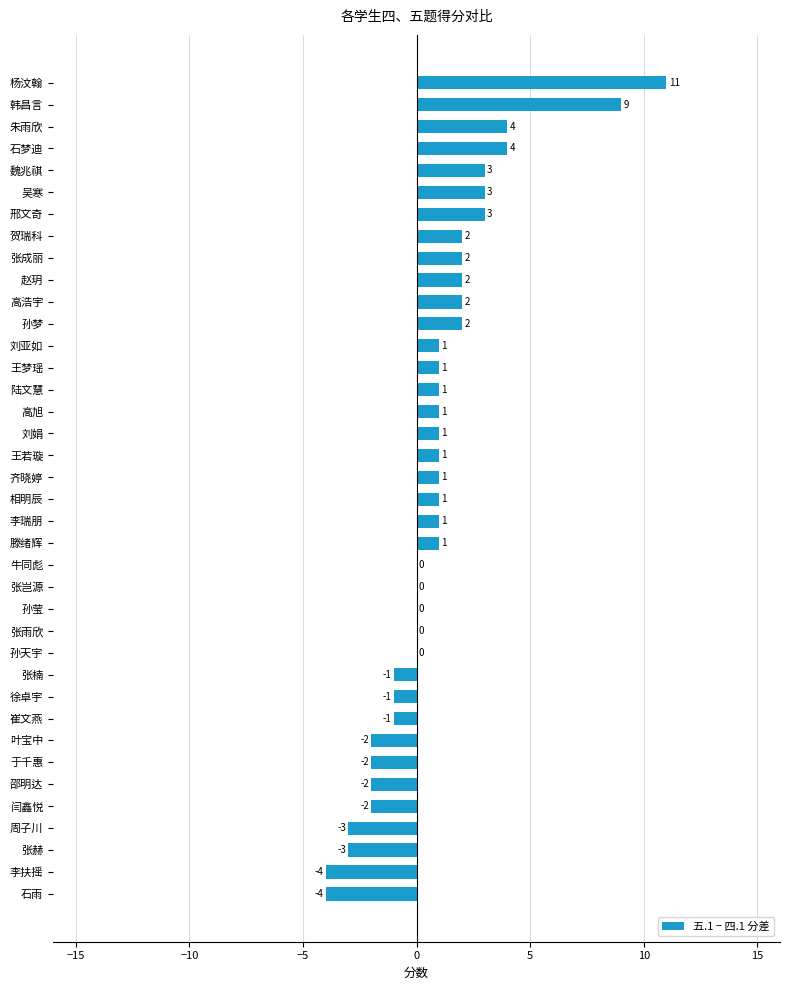

The value at 张赫 is -1. True or false?

False